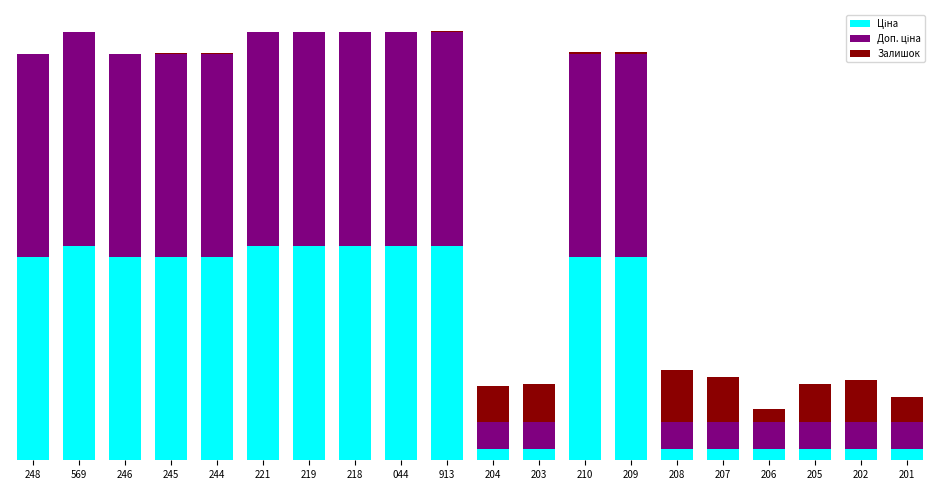

Which series has the largest range (max minus min)?

Ціна